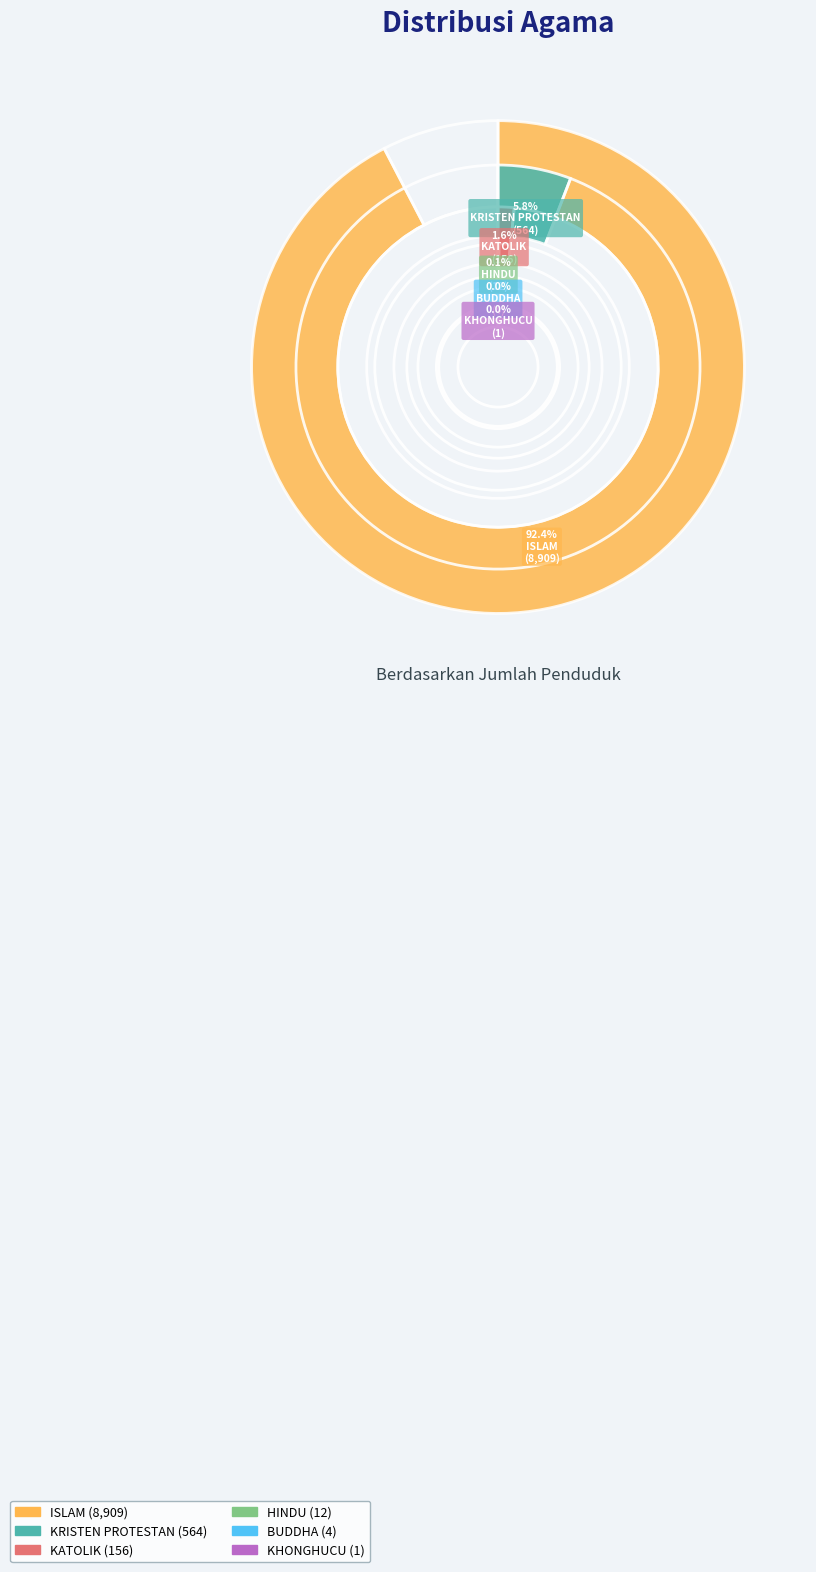

What portion of the pie excludes KATOLIK?

98.4%